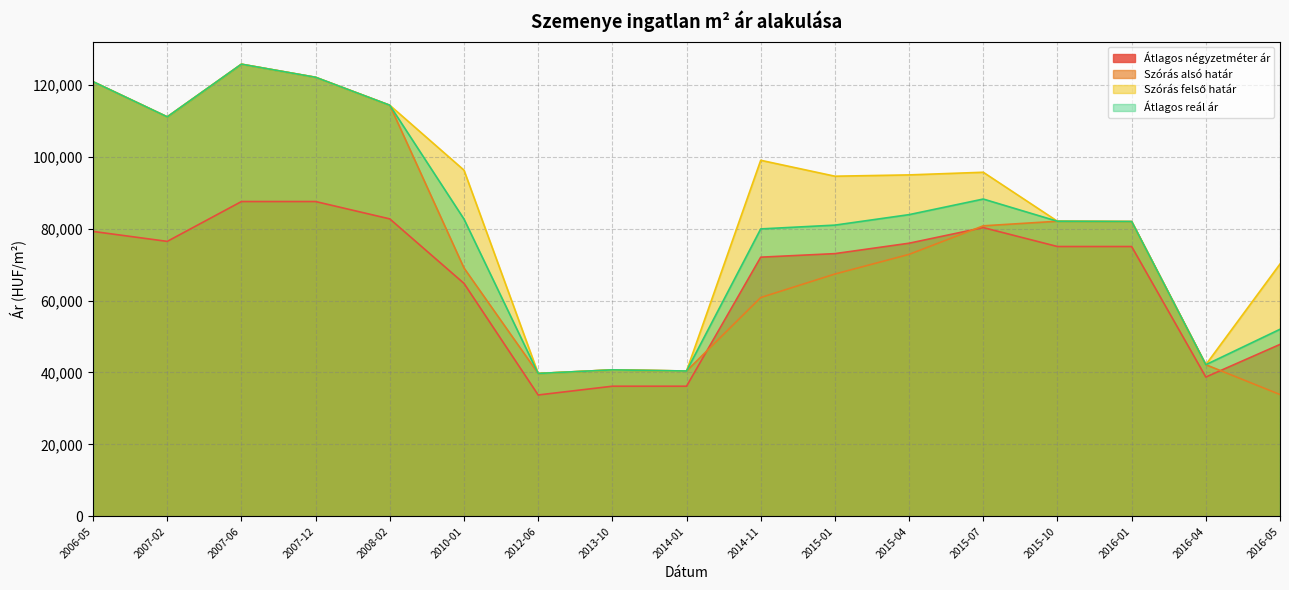

At which category does Átlagos reál ár reach its first local peak?

2007-06